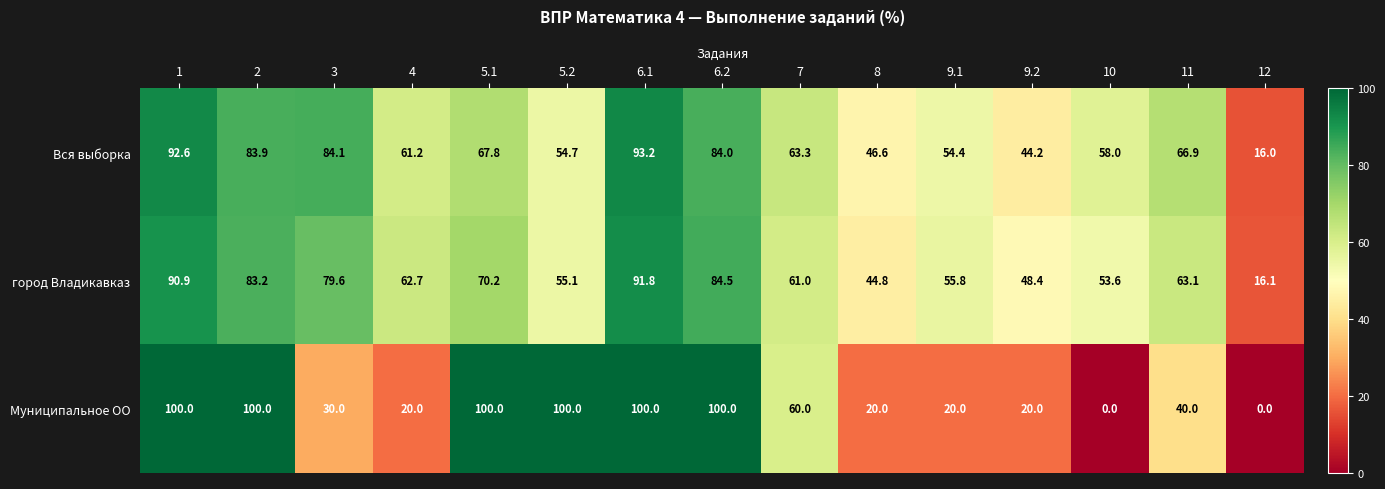

How many values in the город Владикавказ series exceed 62?

8